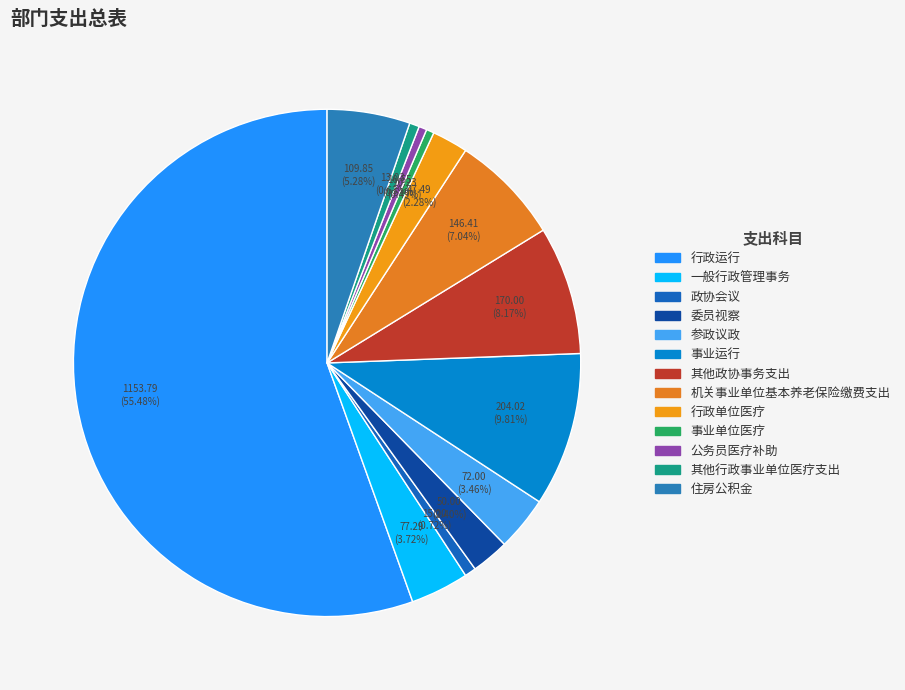

How many slices are in this pie chart?

13